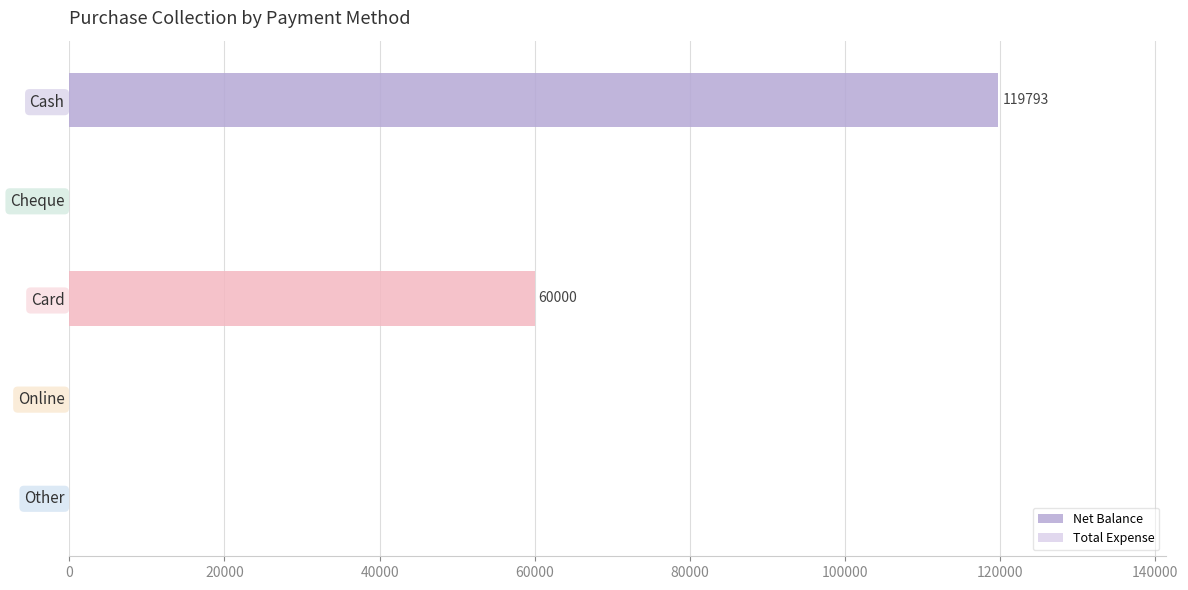

Which category has the highest value across all series?

Cash